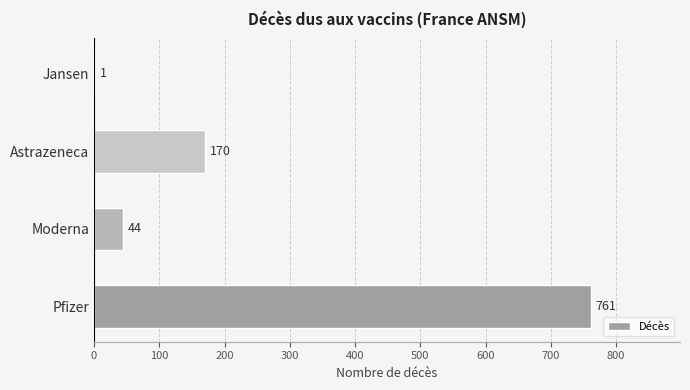

What is the maximum value shown in the chart?

761